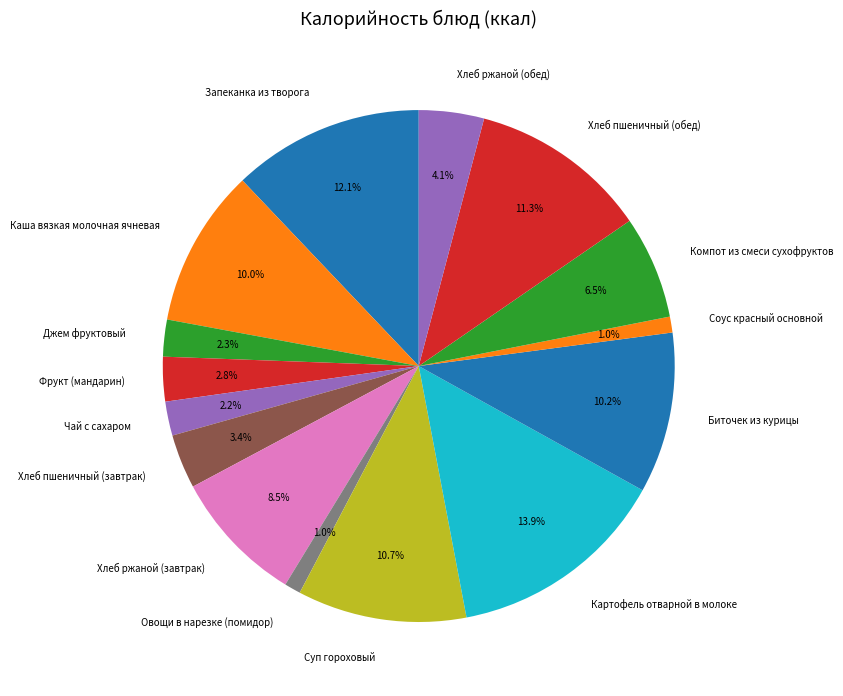

The Соус красный основной slice represents 11% of the pie. True or false?

False